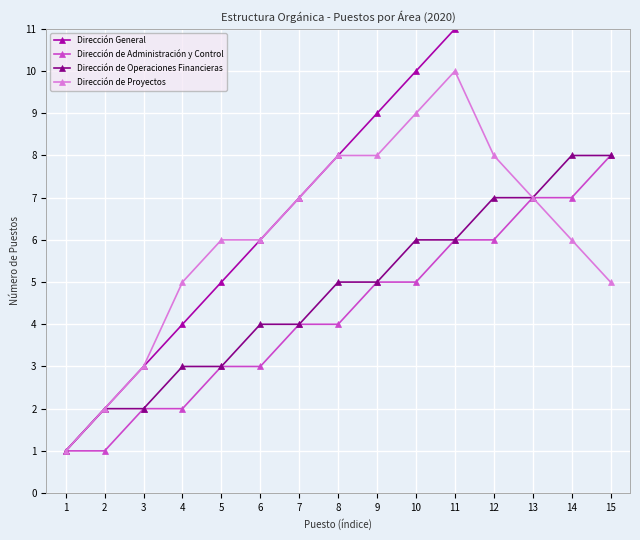

Count the Dirección de Proyectos values in the range 5 to 8.

10